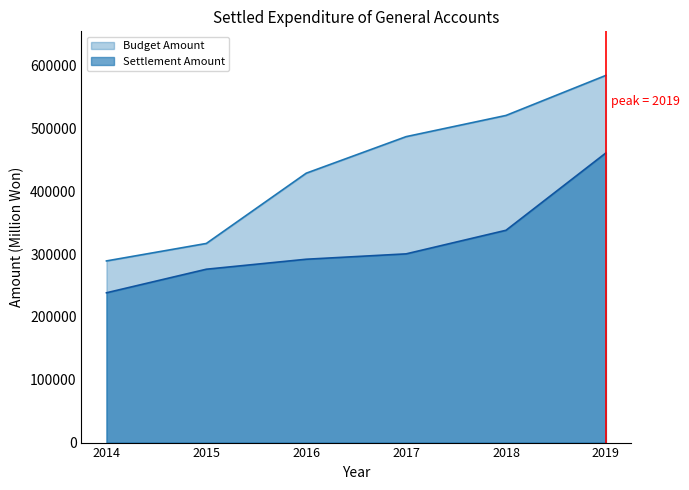

True or false: Budget Amount and Settlement Amount cross at least once.

False